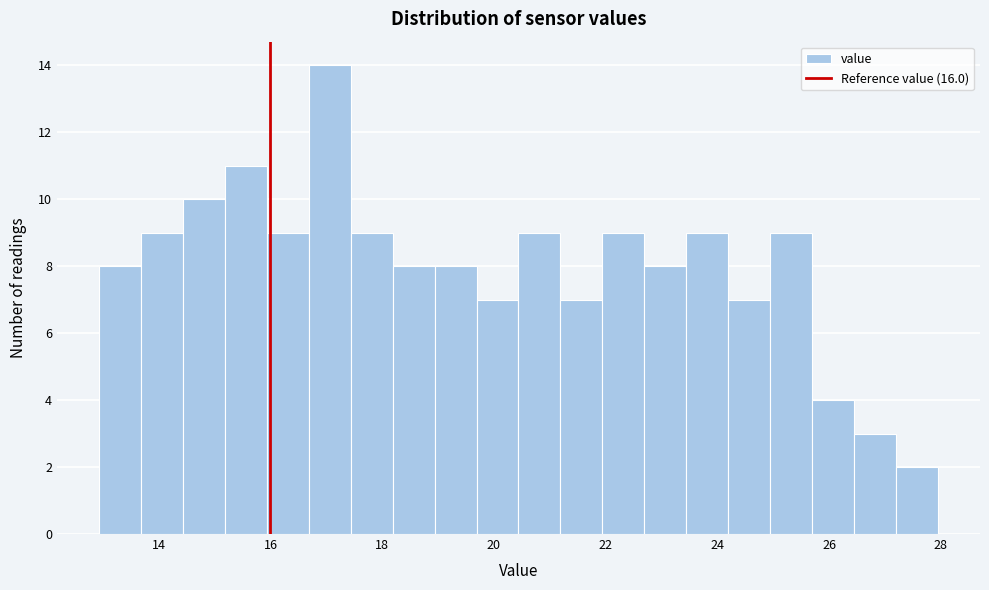

Around what value on the x-axis is the tallest bar? Give the approximate position of its centre, as read against the axis.

17.0